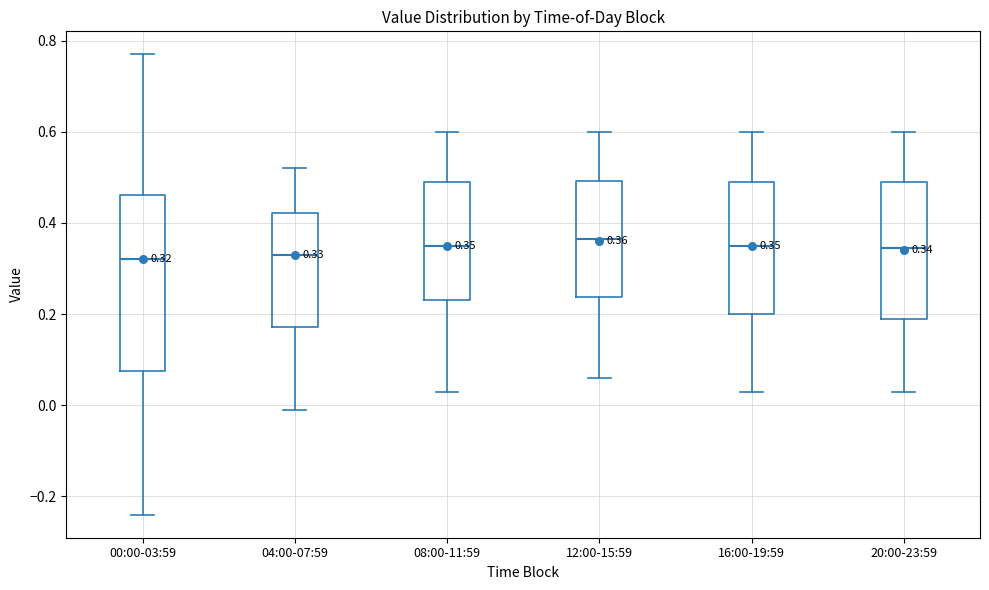

Comparing the boxes themselves (not the whiskers), which one is the tallest?

00:00-03:59